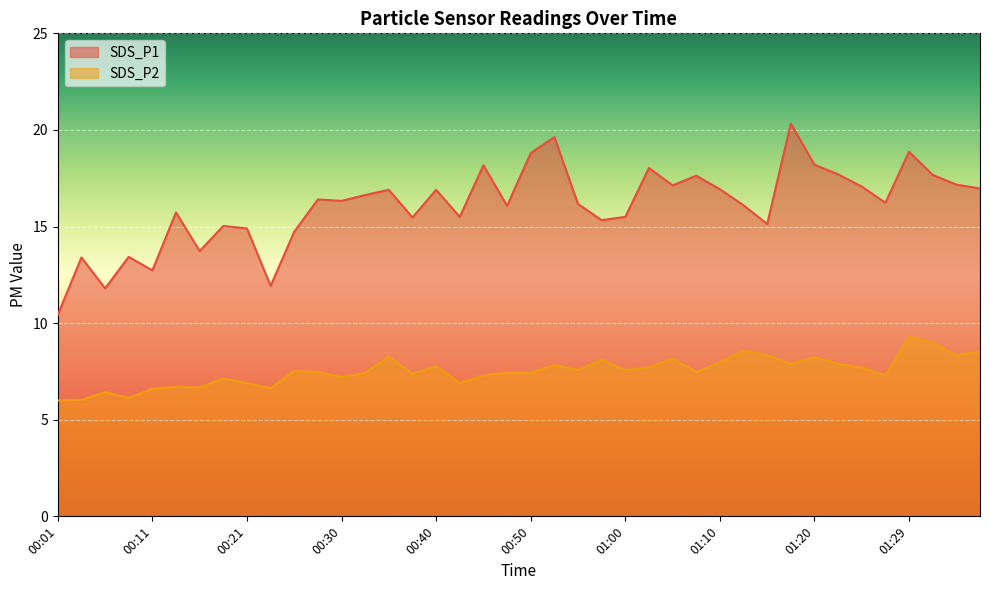

What position from the left is 01:22?

34